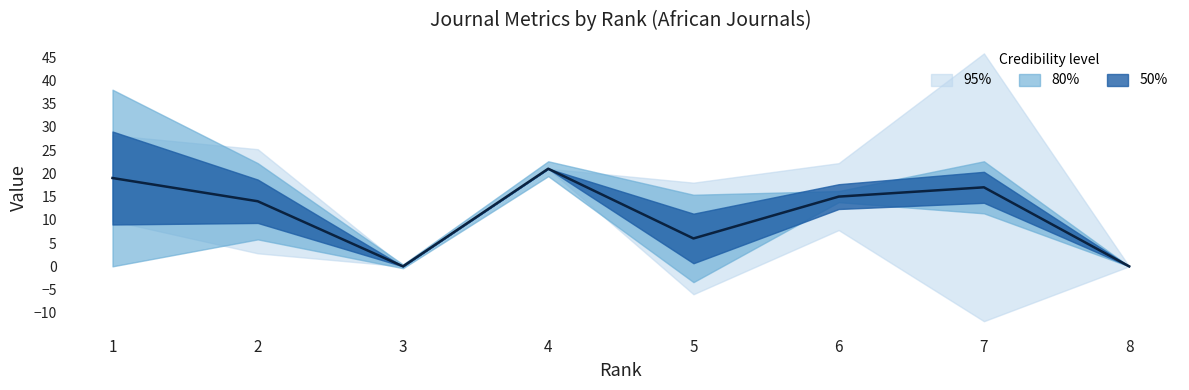

How many interior local valleys (lower than both neighbors) does the data have?

2